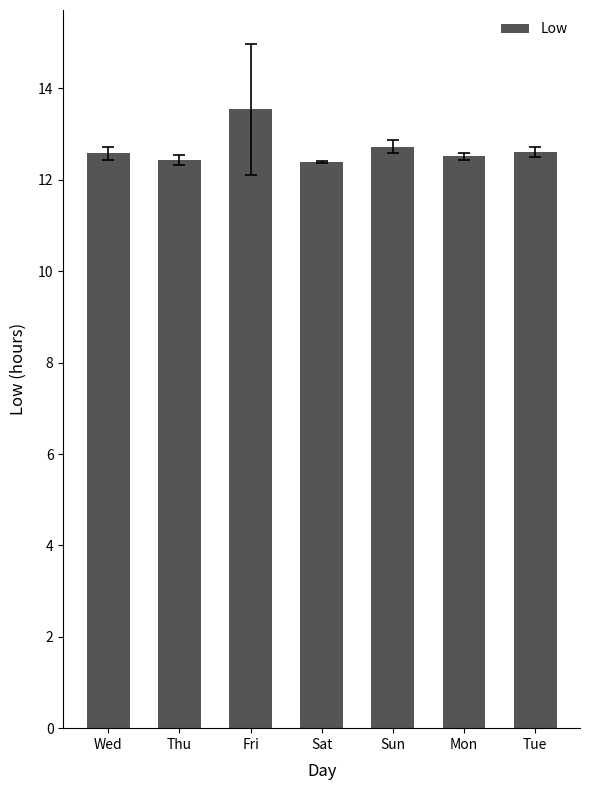

What is the difference between the second highest and minimum values?

0.3